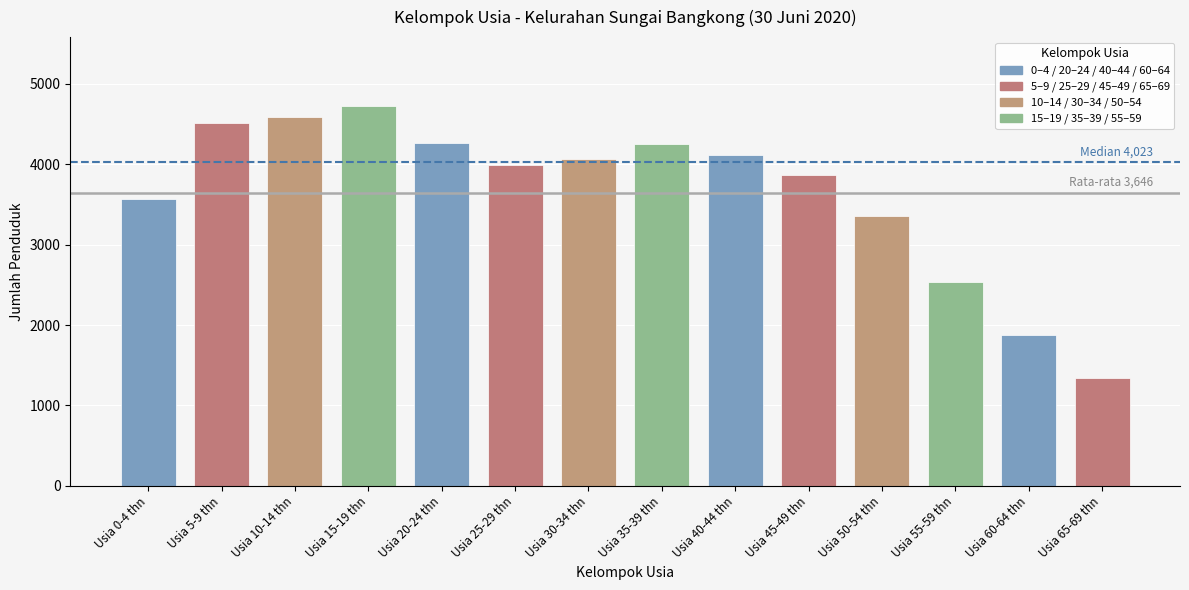

What is the label of the 2nd bar from the left?

Usia 5-9 thn